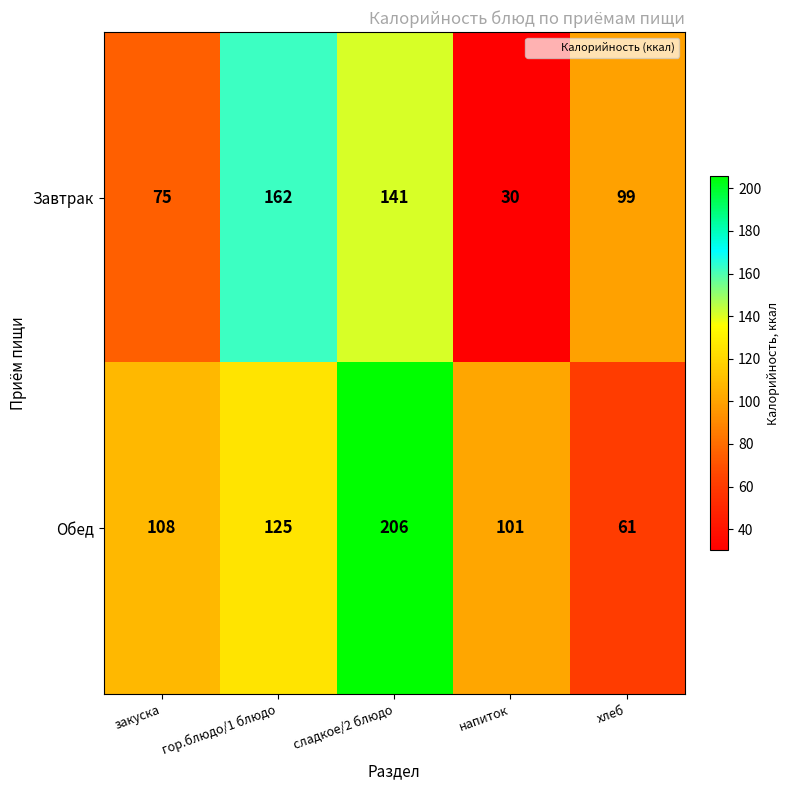

Which category has the highest value in the Обед series?

сладкое/2 блюдо